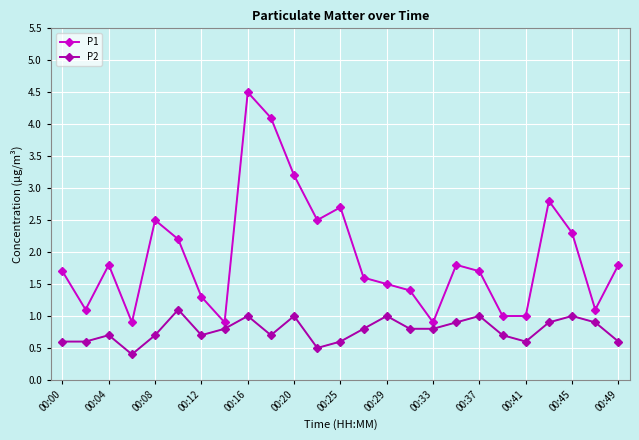

Reading left to right, transcribe all the data shown in this chart.

P1: 1.7	1.1	1.8	0.9	2.5	2.2	1.3	0.9	4.5	4.1	3.2	2.5	2.7	1.6	1.5	1.4	0.9	1.8	1.7	1.0	1.0	2.8	2.3	1.1	1.8
P2: 0.6	0.6	0.7	0.4	0.7	1.1	0.7	0.8	1.0	0.7	1.0	0.5	0.6	0.8	1.0	0.8	0.8	0.9	1.0	0.7	0.6	0.9	1.0	0.9	0.6